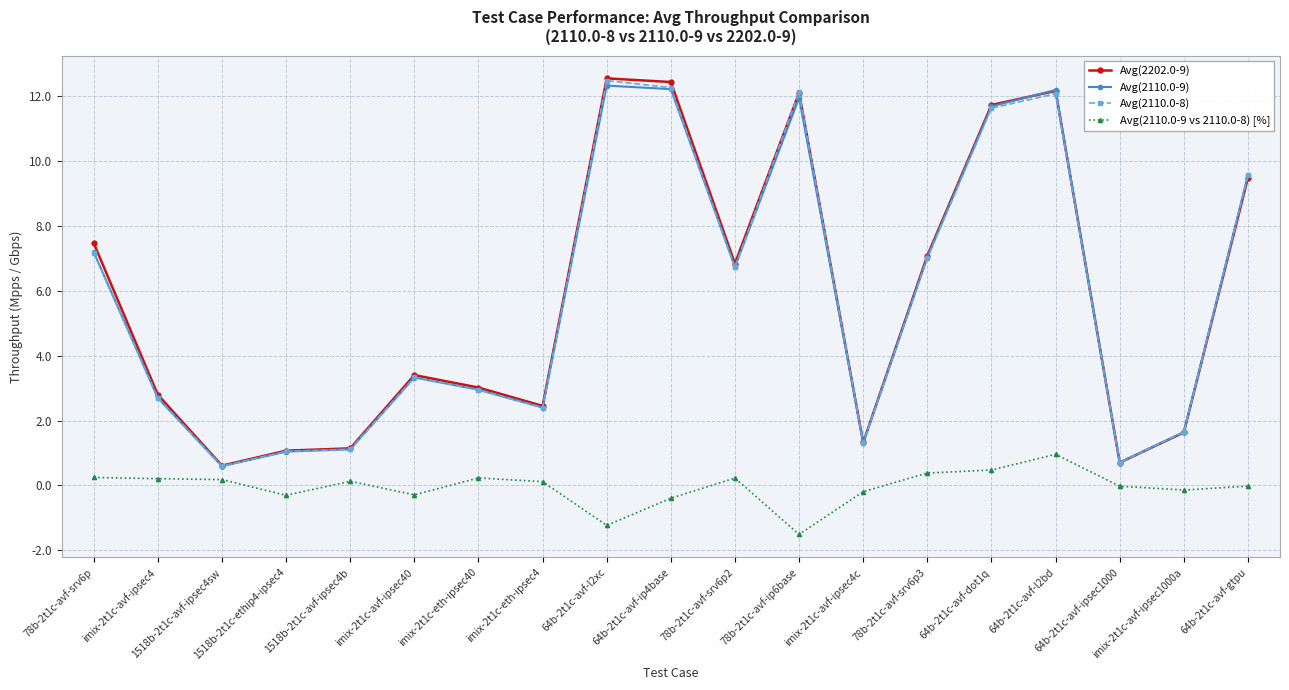

What is the value of the Avg(2110.0-9 vs 2110.0-8) [%] point at the 14th from the left?

0.4